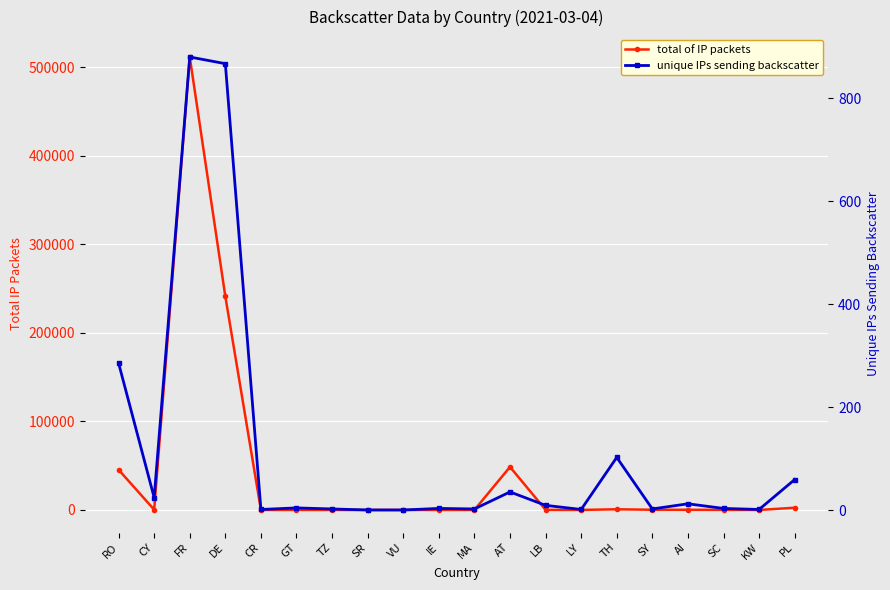

True or false: unique IPs sending backscatter and total of IP packets cross at least once.

False